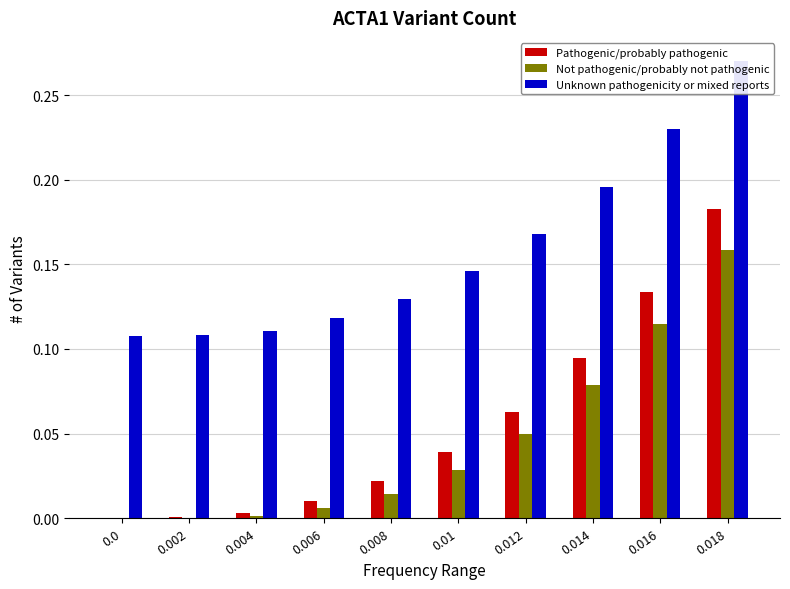

How many bars are there in total?

30